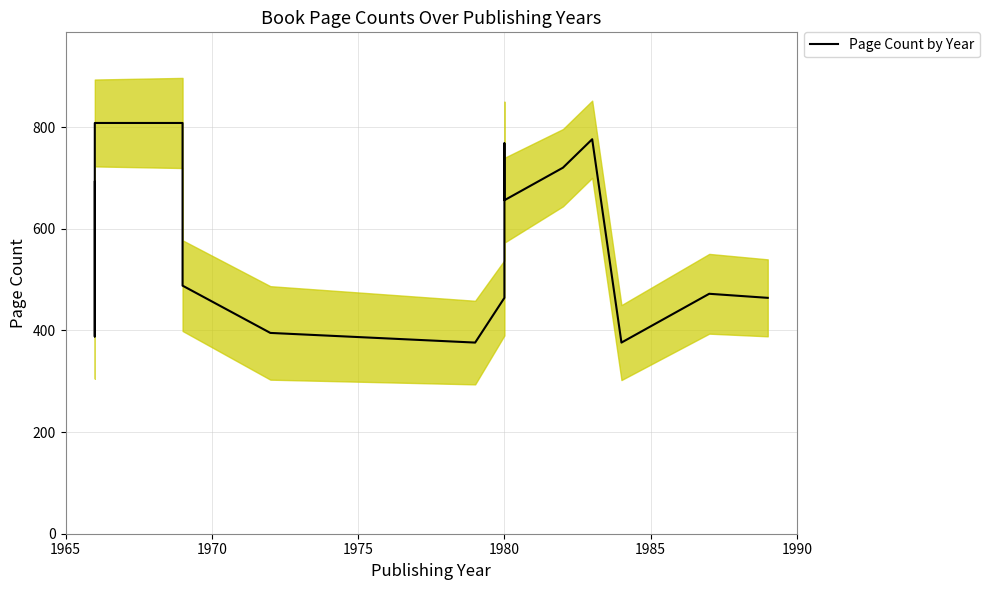

What is the difference between the second highest and second lowest values?

432